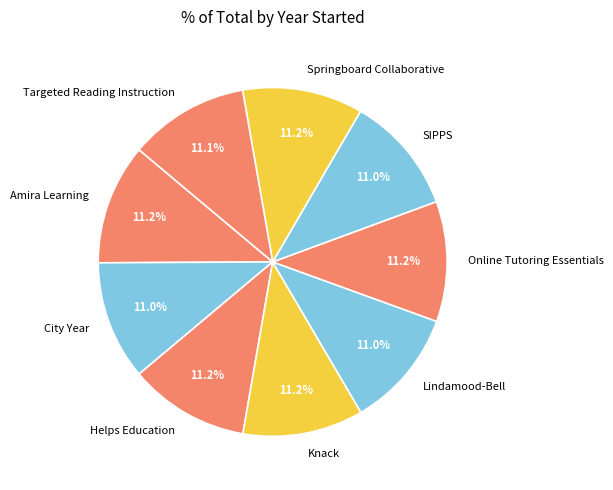

How much of the chart is everything except Springboard Collaborative?

88.8%